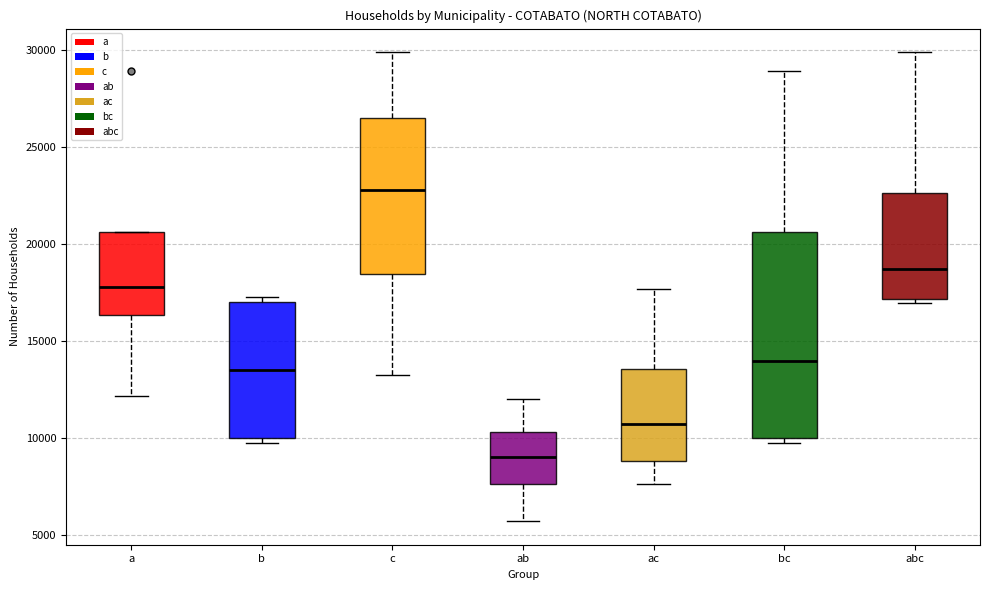

Where does the upper whisker of the box for bc end on the y-axis? The values are not printed on the chart, so give them approximately, as read against the axis.

29000